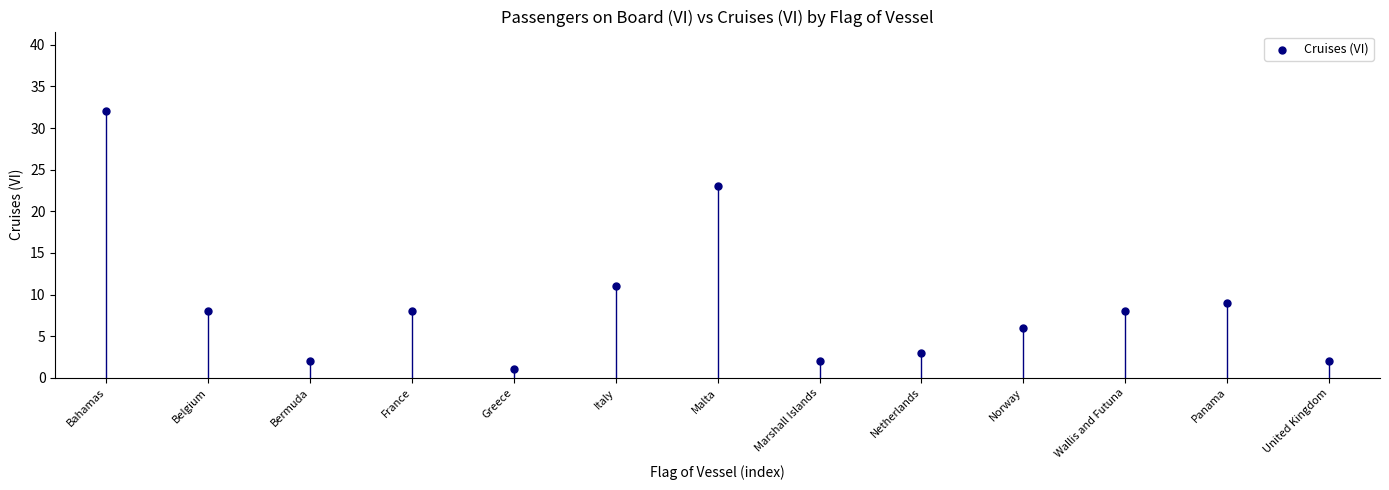

What is the range of Y values (max minus min)?

31